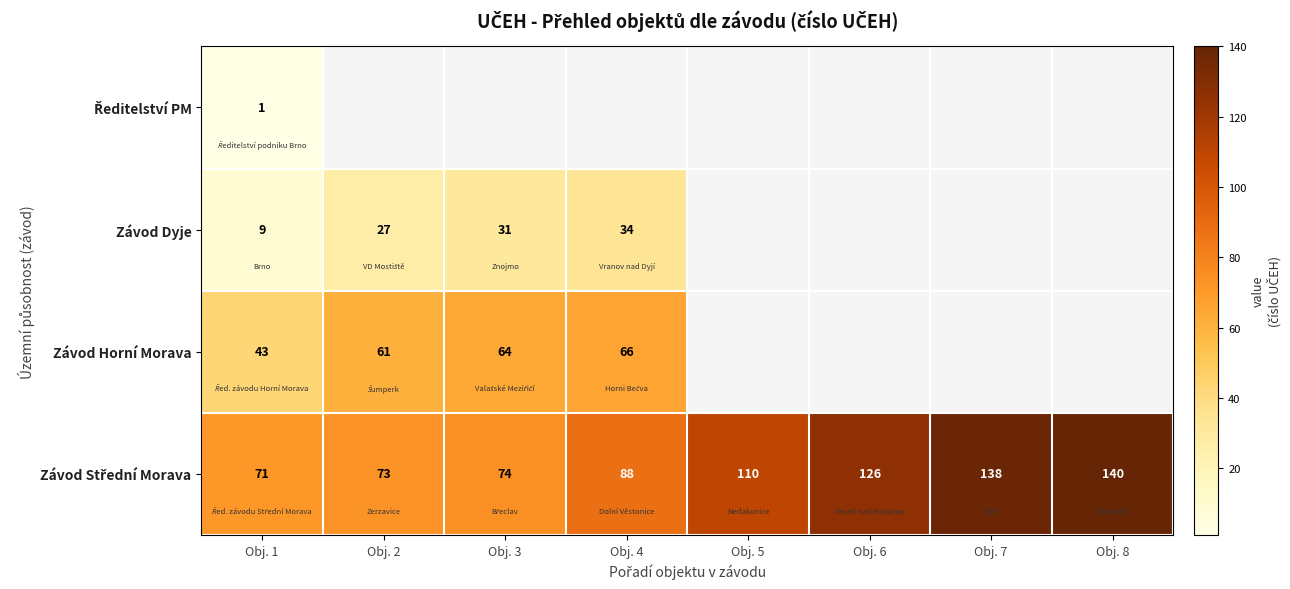

What is the sum of the Závod Dyje values at Obj. 3 and Obj. 2?

58